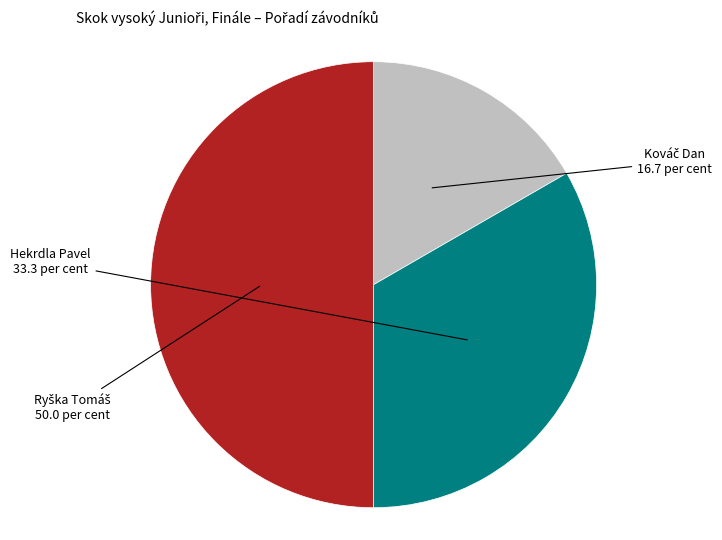

How many slices are in this pie chart?

3